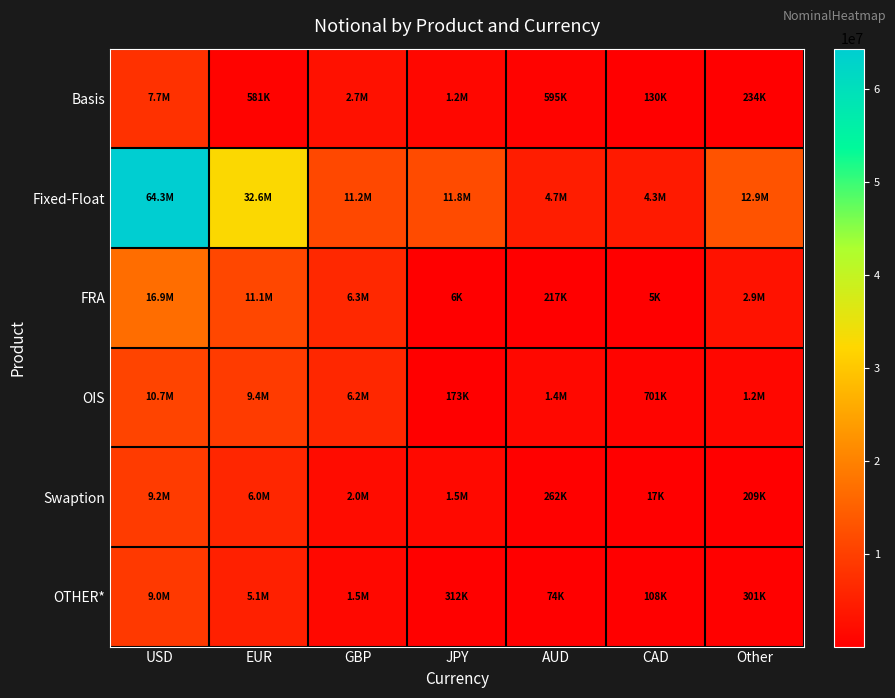

Reading left to right, what are all the values shown in this chart?

Basis: USD=7717511	EUR=580513	GBP=2671212	JPY=1221547	AUD=595205	CAD=129520	Other=234229
Fixed-Float: USD=64288481	EUR=32630534	GBP=11208053	JPY=11796329	AUD=4682484	CAD=4253619	Other=12868653
FRA: USD=16940934	EUR=11112813	GBP=6292115	JPY=5929	AUD=216757	CAD=5337	Other=2944264
OIS: USD=10666311	EUR=9375863	GBP=6248647	JPY=172978	AUD=1439157	CAD=701157	Other=1154670
Swaption: USD=9209806	EUR=5979260	GBP=1977501	JPY=1533698	AUD=261777	CAD=16750	Other=208666
OTHER*: USD=9039190	EUR=5110363	GBP=1465286	JPY=311973	AUD=73632	CAD=107629	Other=300827